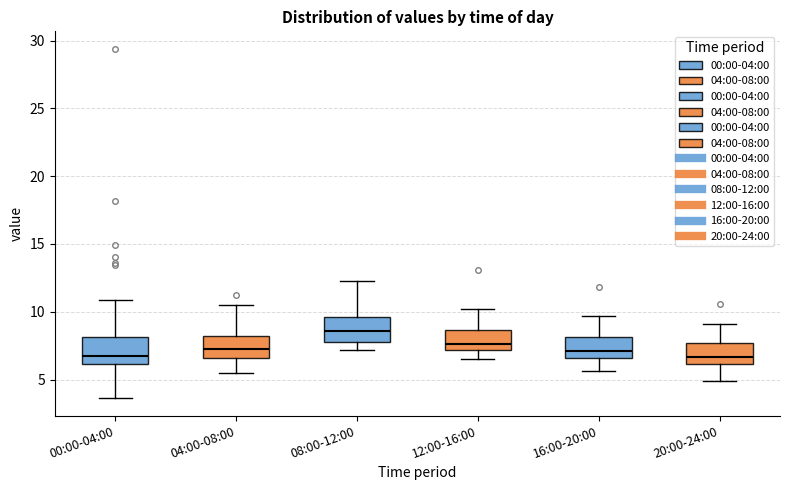

Reading left to right, read every box against the y-axis: the position of its median line, the range the box covers, and the ends of its whiskers. The values are not printed on the chart, so give them approximately, as read against the axis.

00:00-04:00: median 6.5, box 6.0 to 8.0, whiskers 3.5 to 11.0
04:00-08:00: median 7.5, box 6.5 to 8.0, whiskers 5.5 to 10.5
08:00-12:00: median 8.5, box 8.0 to 9.5, whiskers 7.0 to 12.5
12:00-16:00: median 7.5, box 7.0 to 8.5, whiskers 6.5 to 10.0
16:00-20:00: median 7.0, box 6.5 to 8.0, whiskers 5.5 to 9.5
20:00-24:00: median 6.5, box 6.0 to 7.5, whiskers 5.0 to 9.0